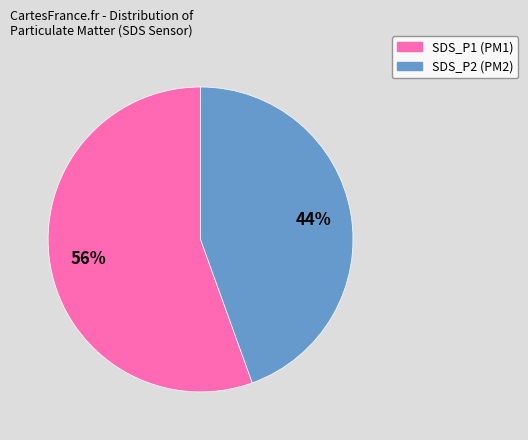

Which has a higher value, SDS_P1 or SDS_P2?

SDS_P1